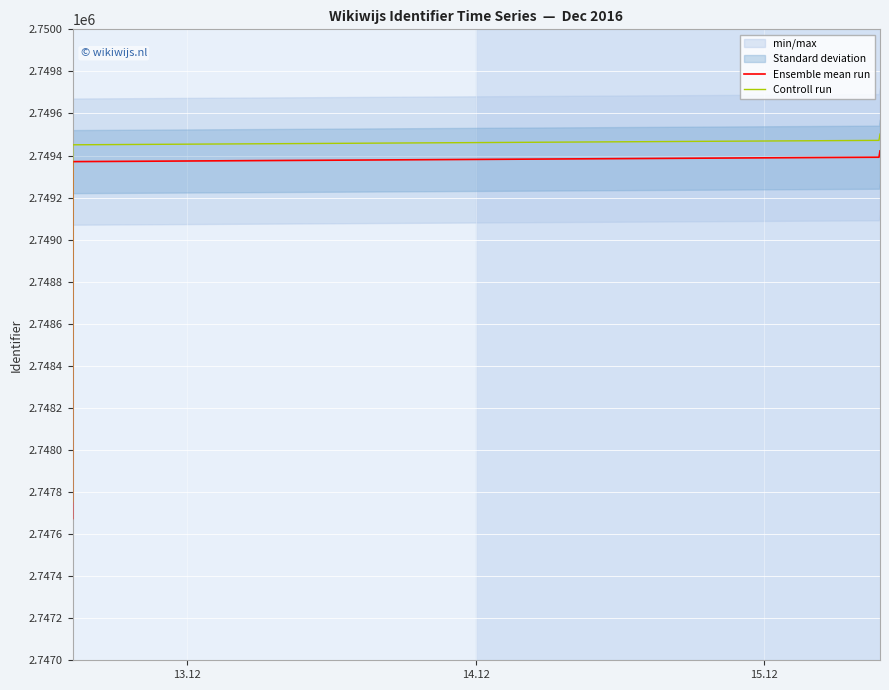

What is the total value across all series at 15.12?

5498822